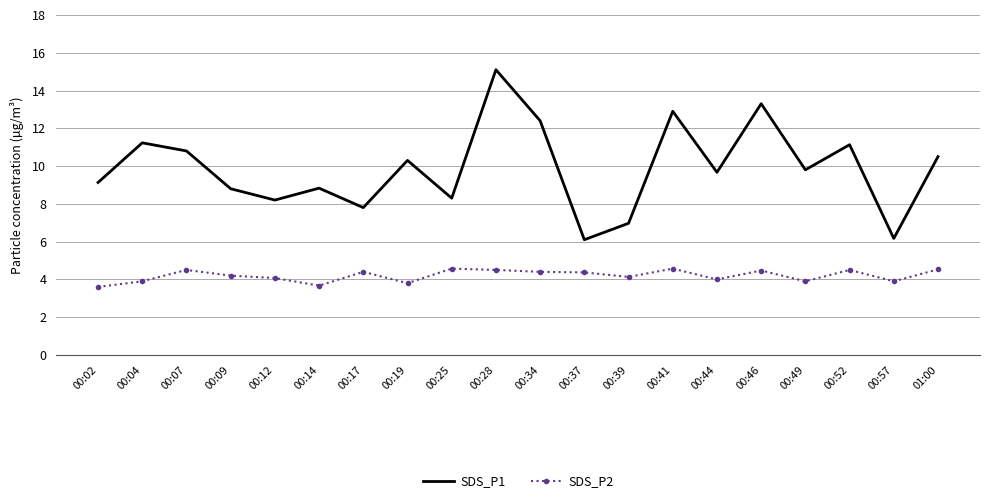

At 00:07, list the series in order from smallest to largest.

SDS_P2, SDS_P1